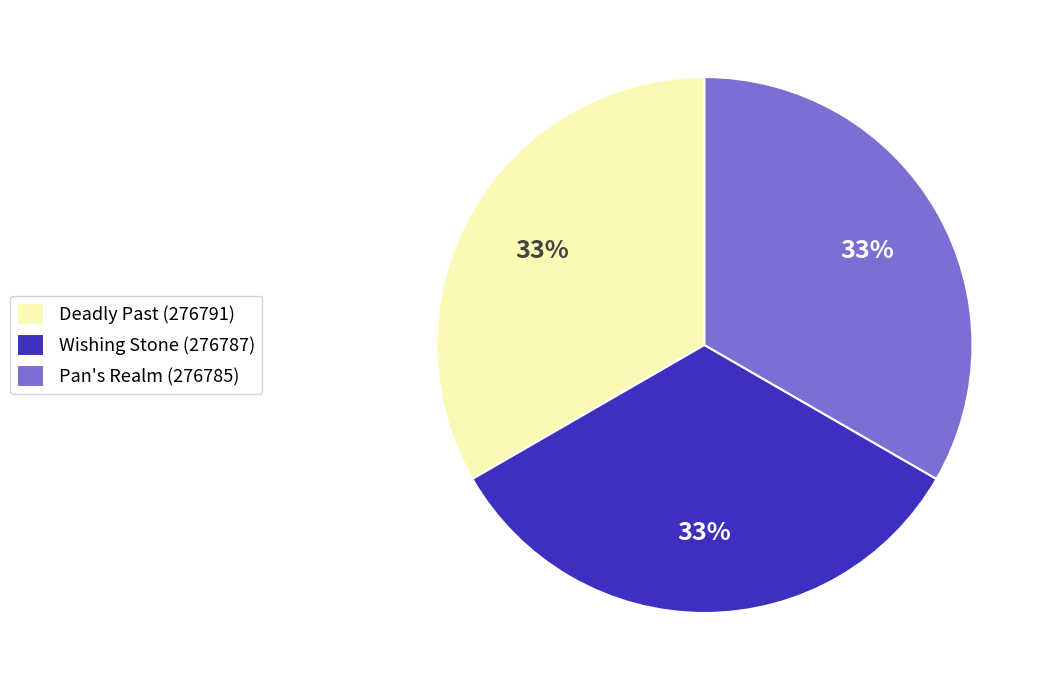

What is the ratio of the value at Deadly Past (276791) to the value at Pan's Realm (276785)?

1.0